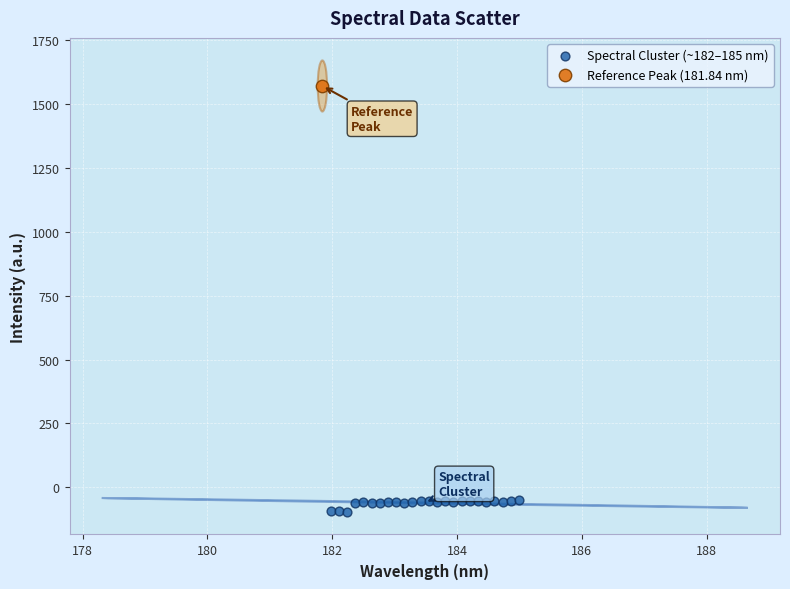

What are all the series names shown in the legend?

Spectral Cluster (~182–185 nm), Reference Peak (181.84 nm)